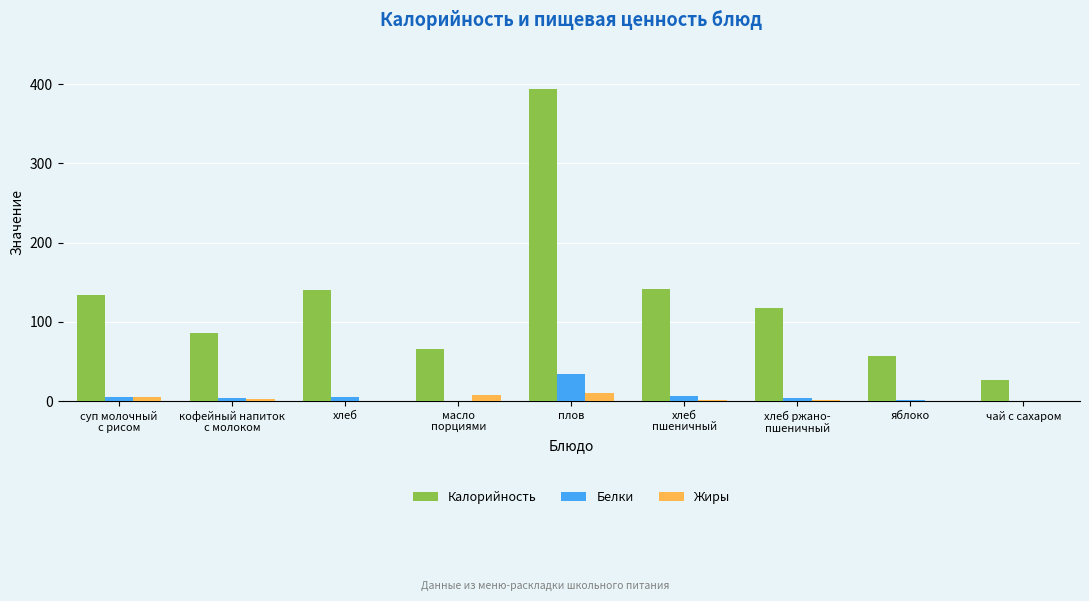

What is the average value of the Калорийность series?

129.0